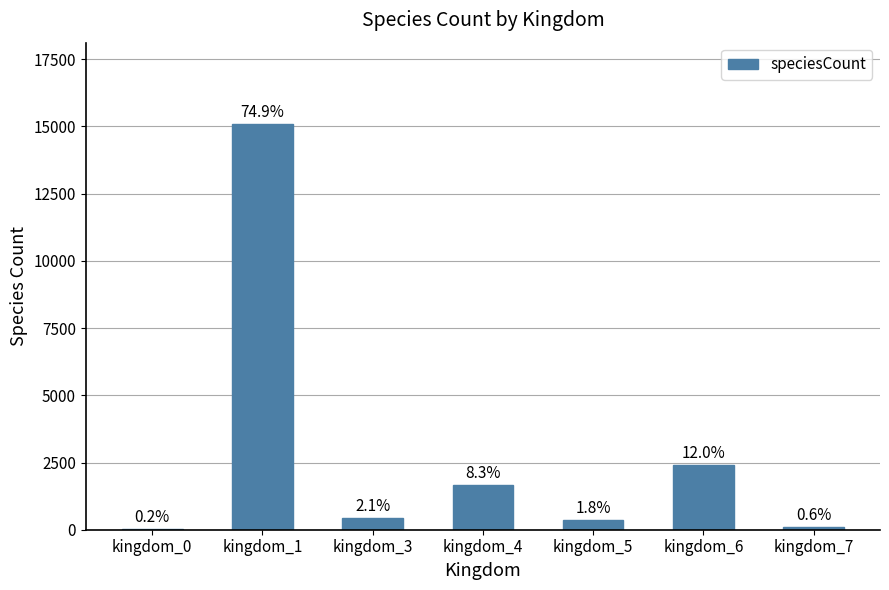

Are the bars horizontal?

No